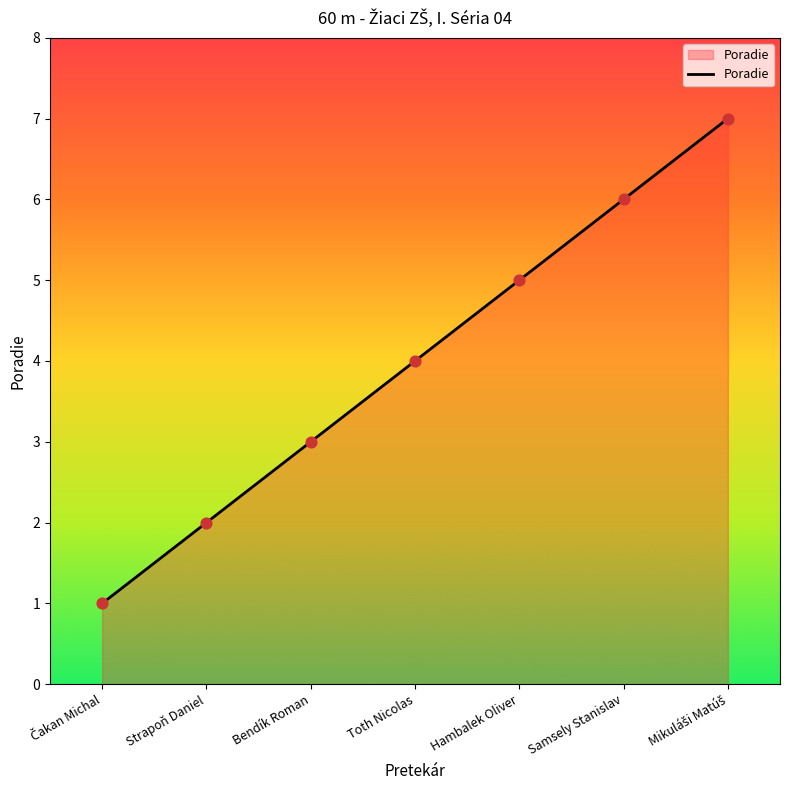

What is the change in value from Bendík Roman to Hambalek Oliver?

+2